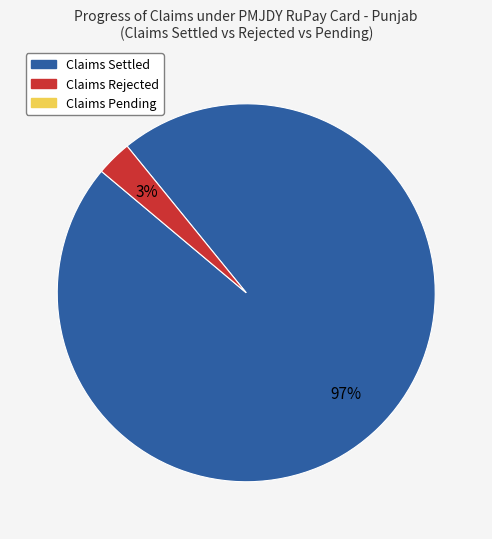

Is there any slice that represents more than half of the pie?

Yes